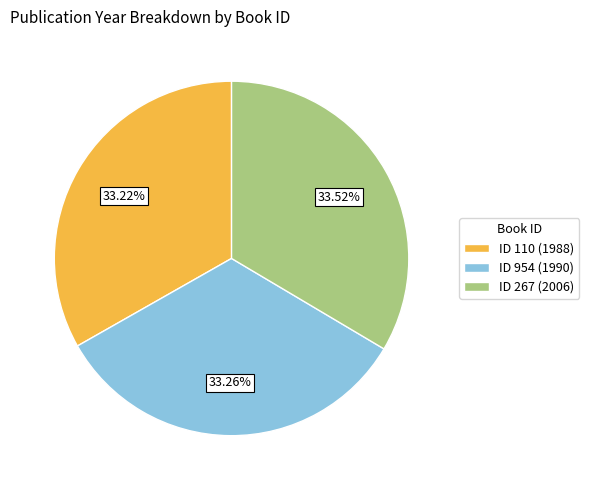

Is there a majority slice in this chart?

No